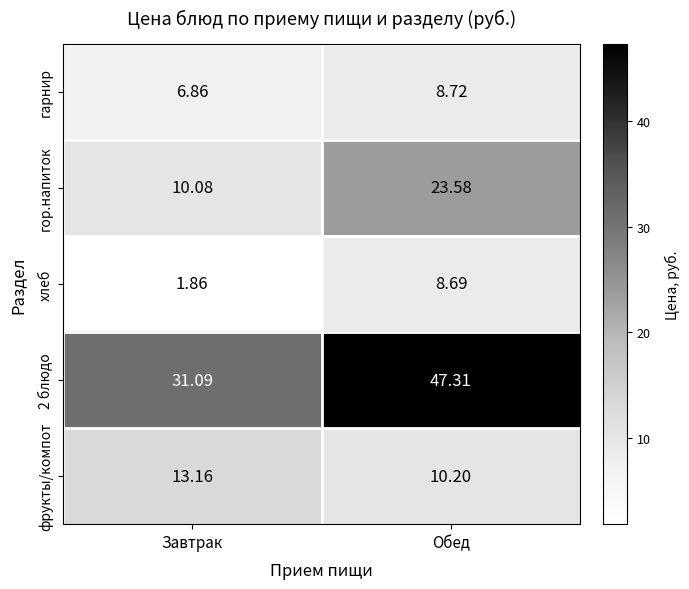

Which label corresponds to the smallest value in the chart?

Завтрак